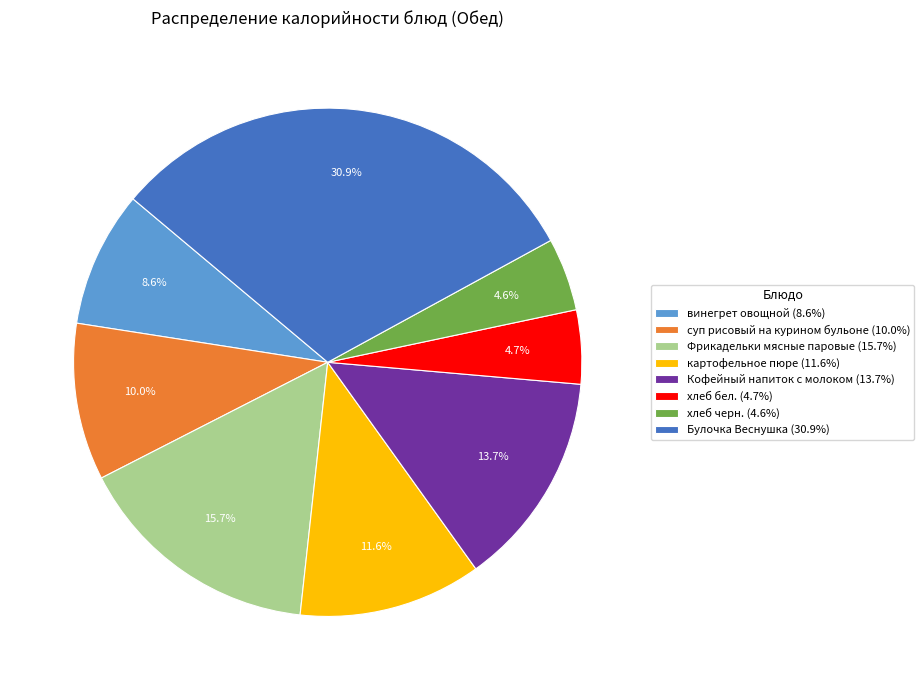

Is it true that Кофейный напиток с молоком is 14% of the pie?

True